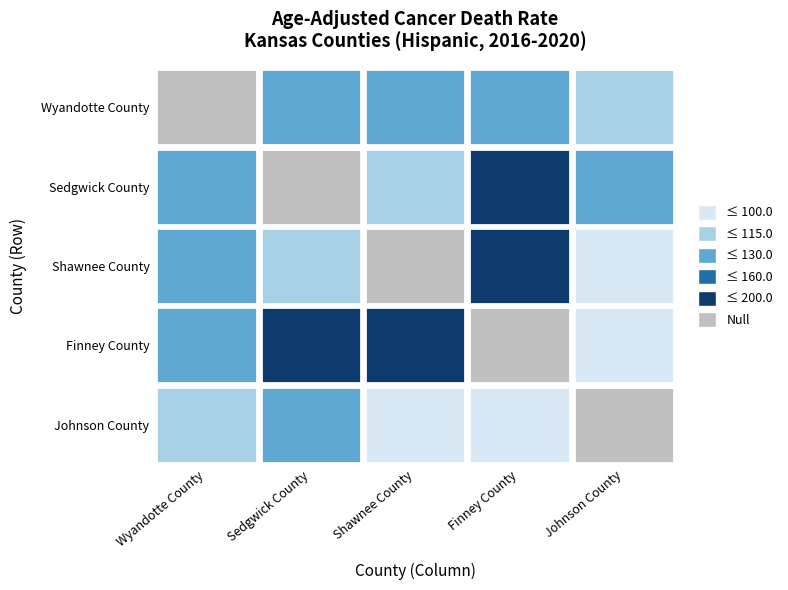

What is the minimum value for Wyandotte County?

101.9